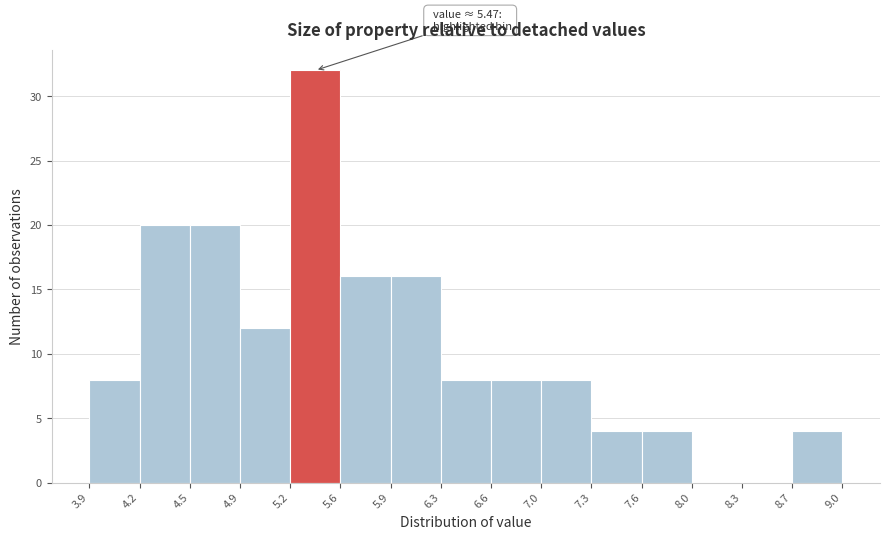

Over which range of the x-axis is the bar tallest?

5.2 to 5.6